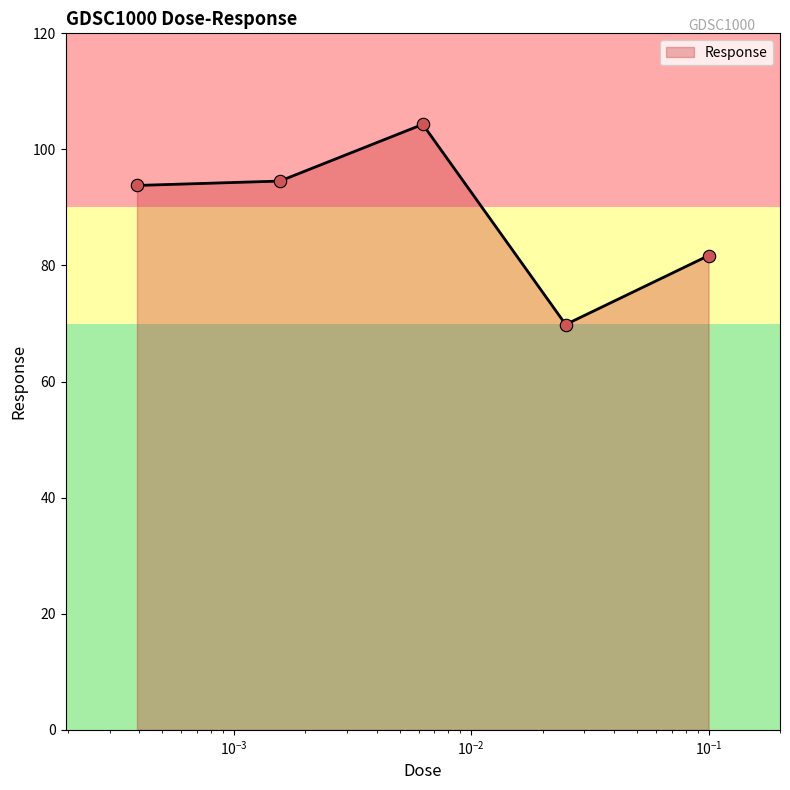

What is the greatest value displayed?

104.3